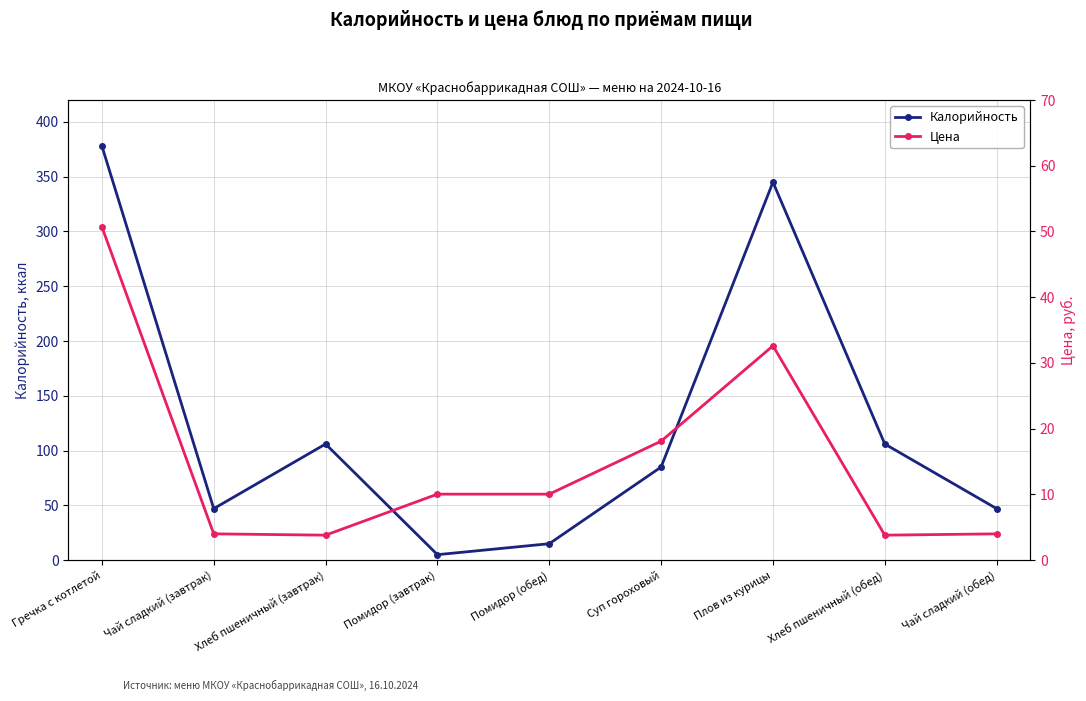

What is the value of the Калорийность point at the 5th from the left?

15